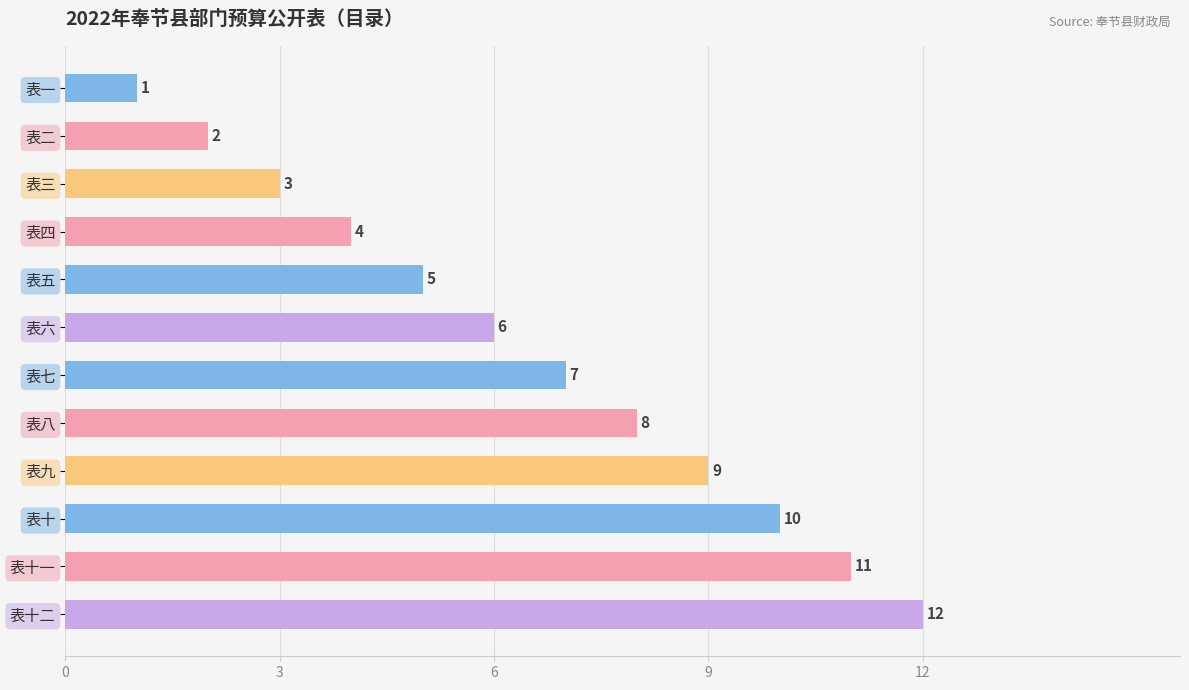

The value at 表六 is 6. True or false?

True